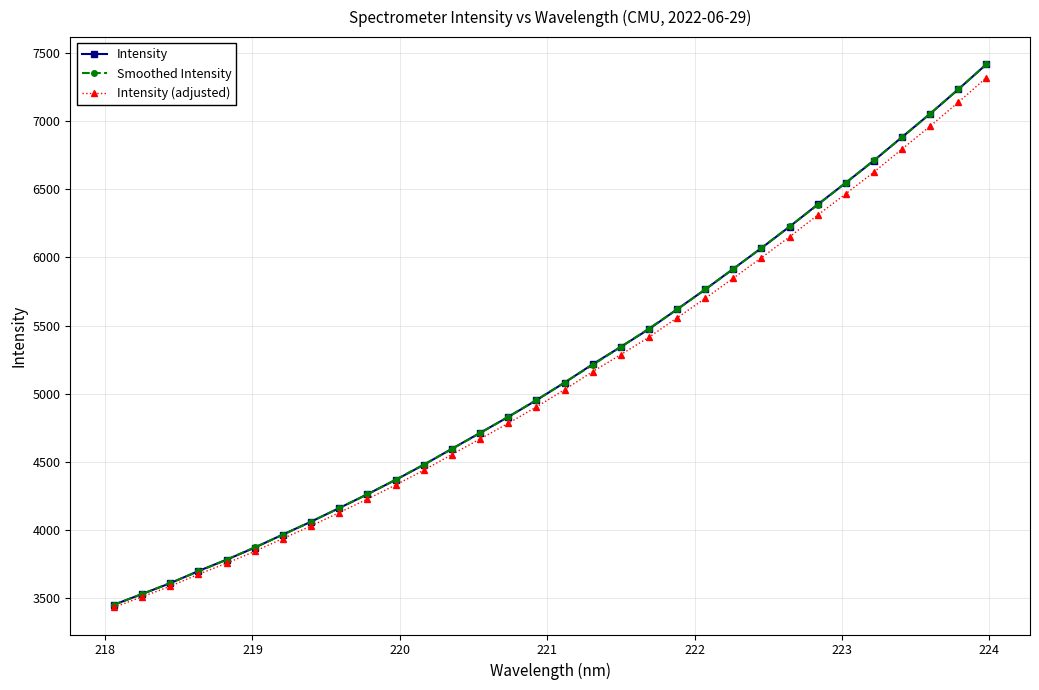

Which series has the largest range (max minus min)?

Intensity